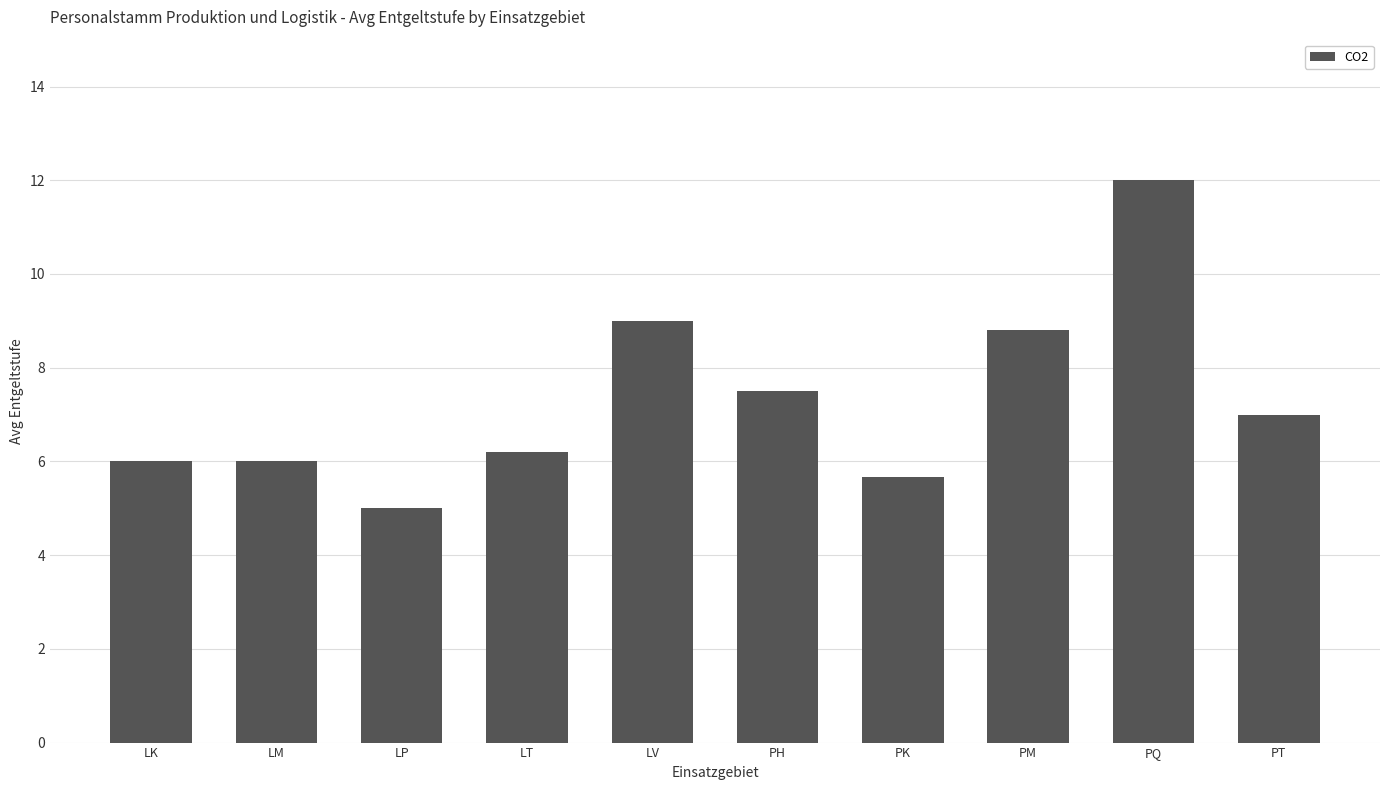

What is the smallest value displayed?

5.0